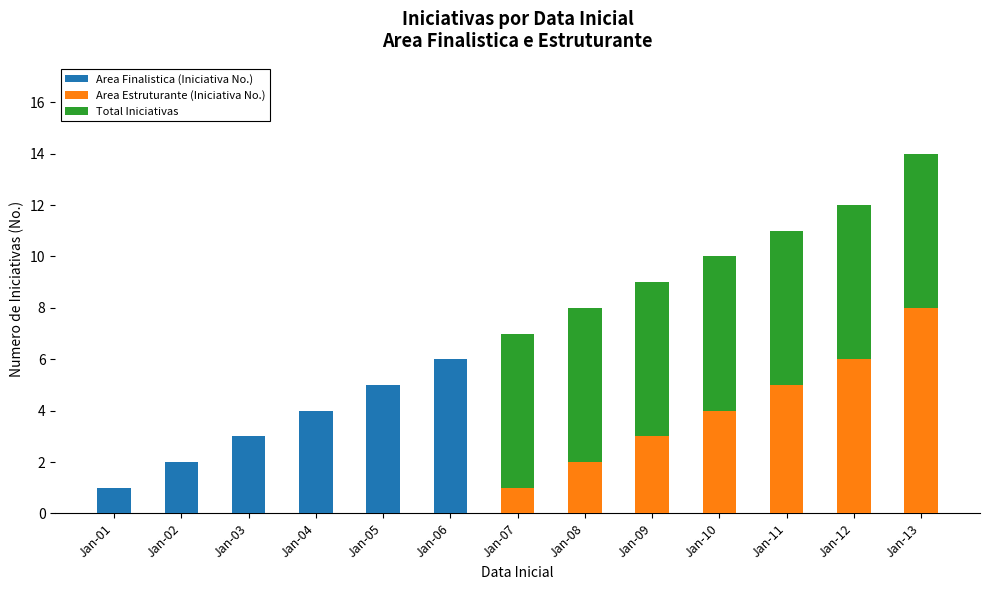

True or false: Area Finalistica (Iniciativa No.) has a value of 1 at Jan-01.

True